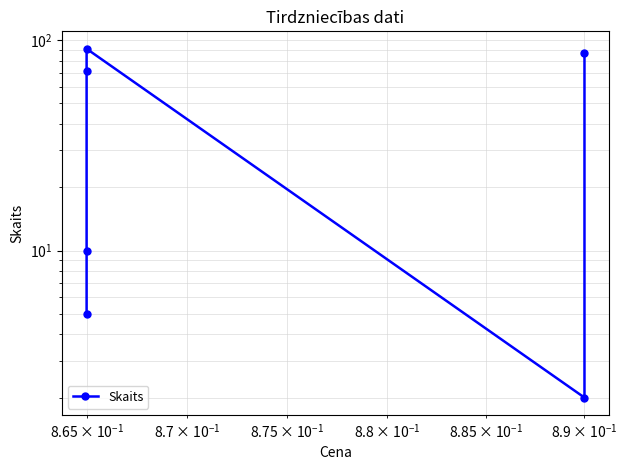

What is the difference between the maximum and minimum values?

89